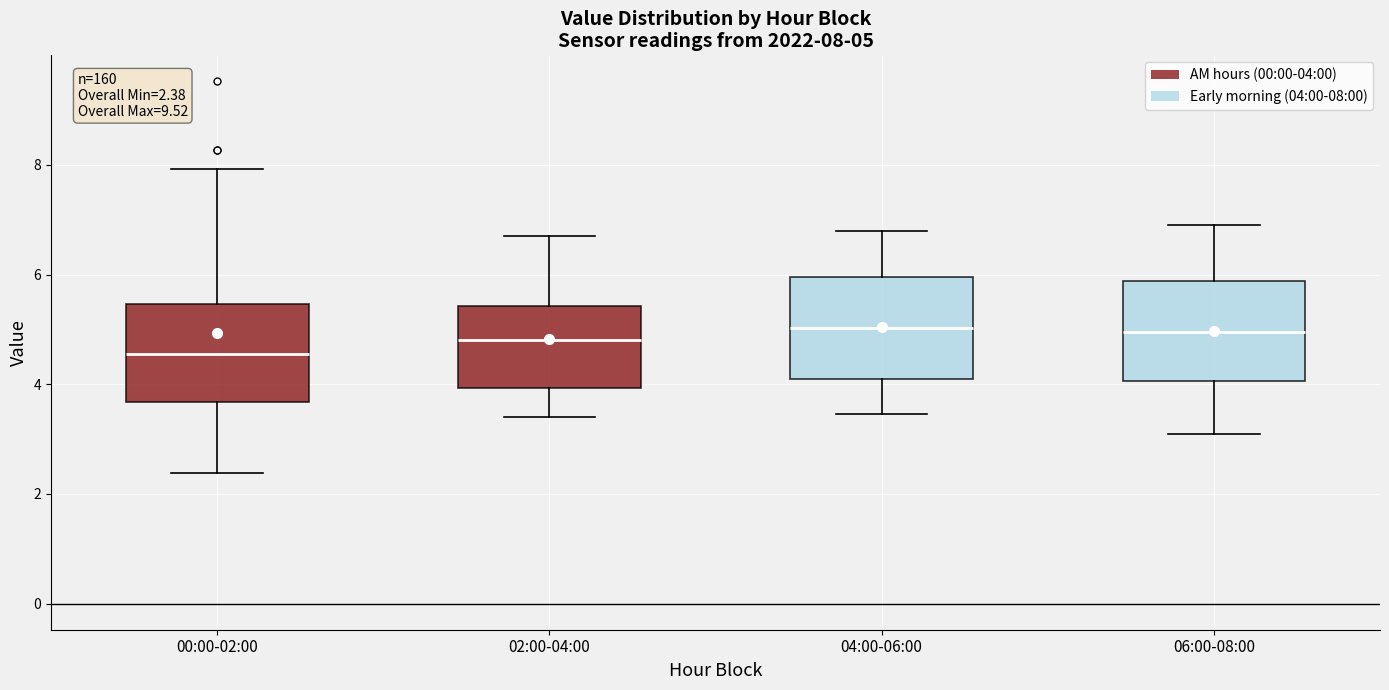

Which box has the lowest median line?

00:00-02:00